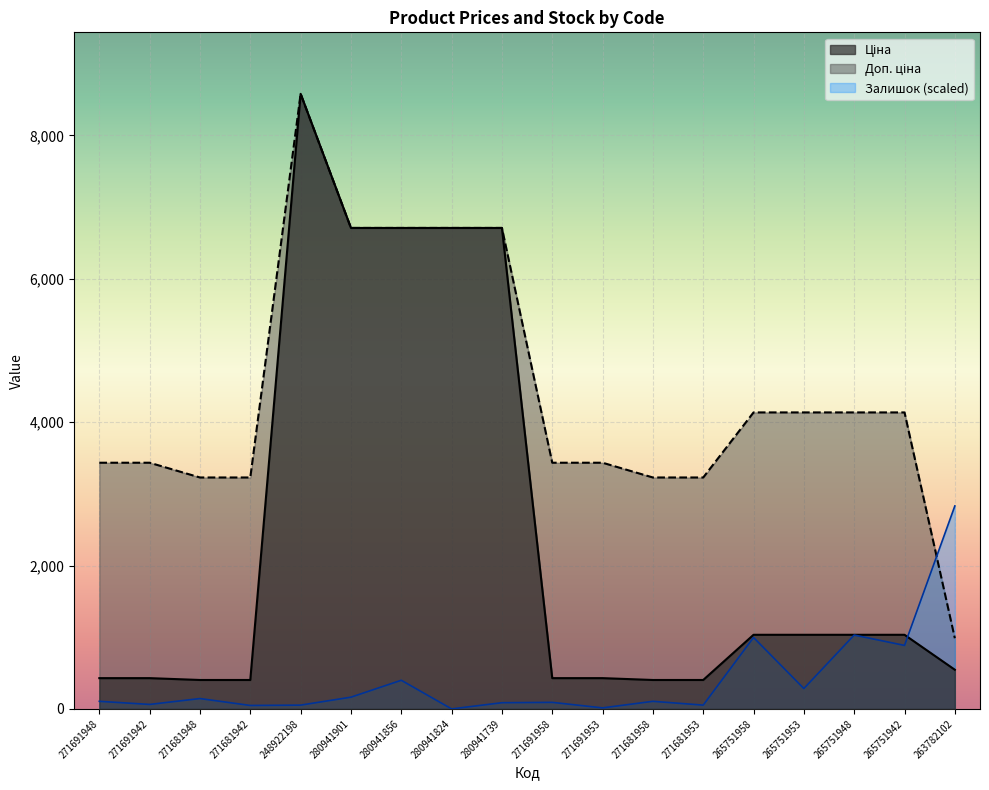

How many lines are shown in the chart?

3